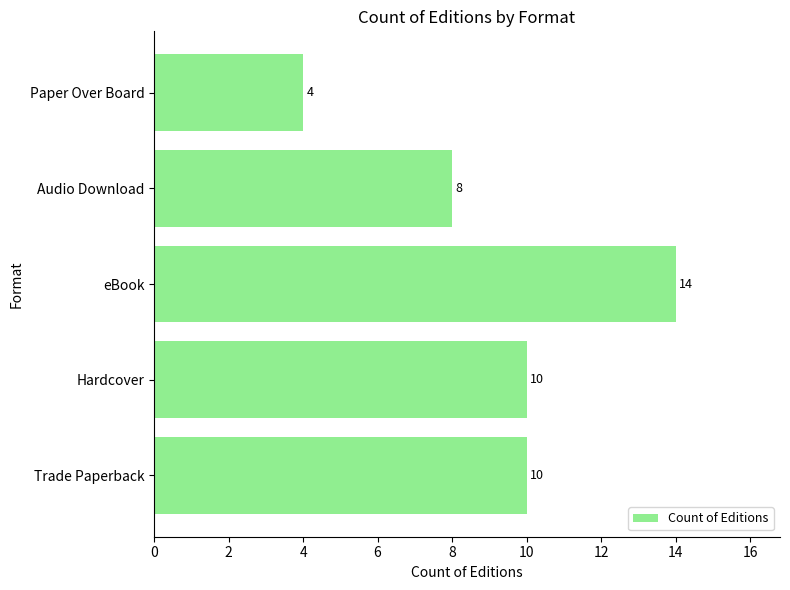

Count the values in the range 8 to 10.

3